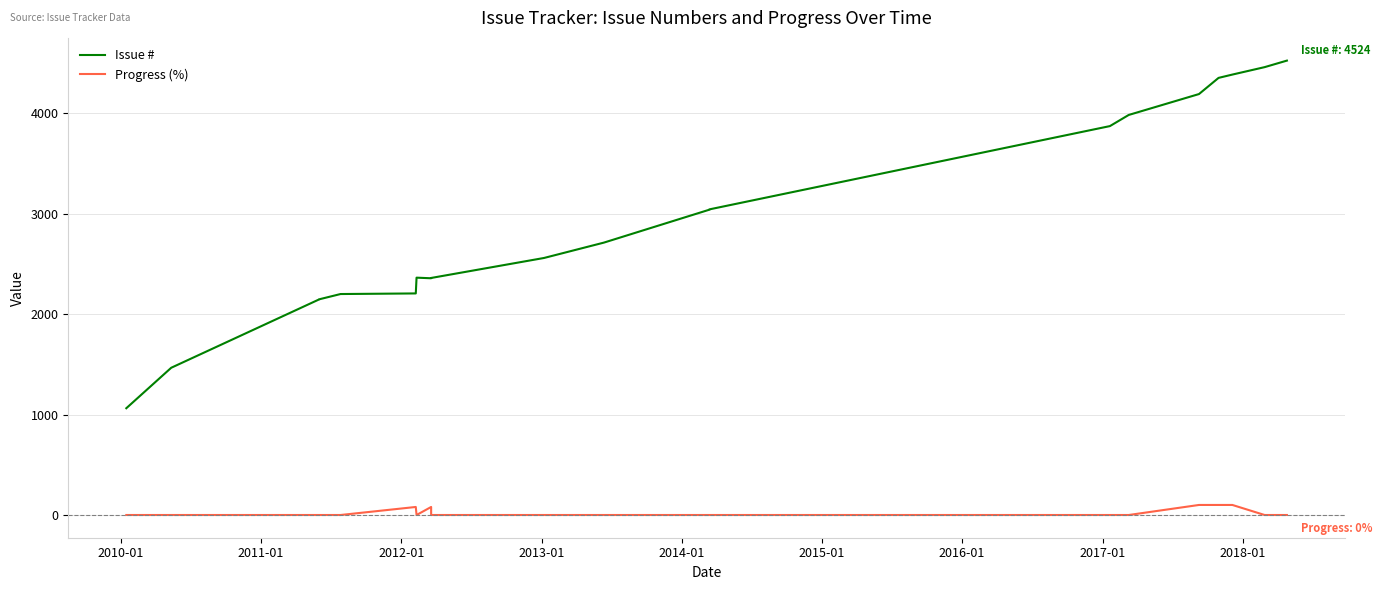

What is the lowest value of the Issue # series?

1063